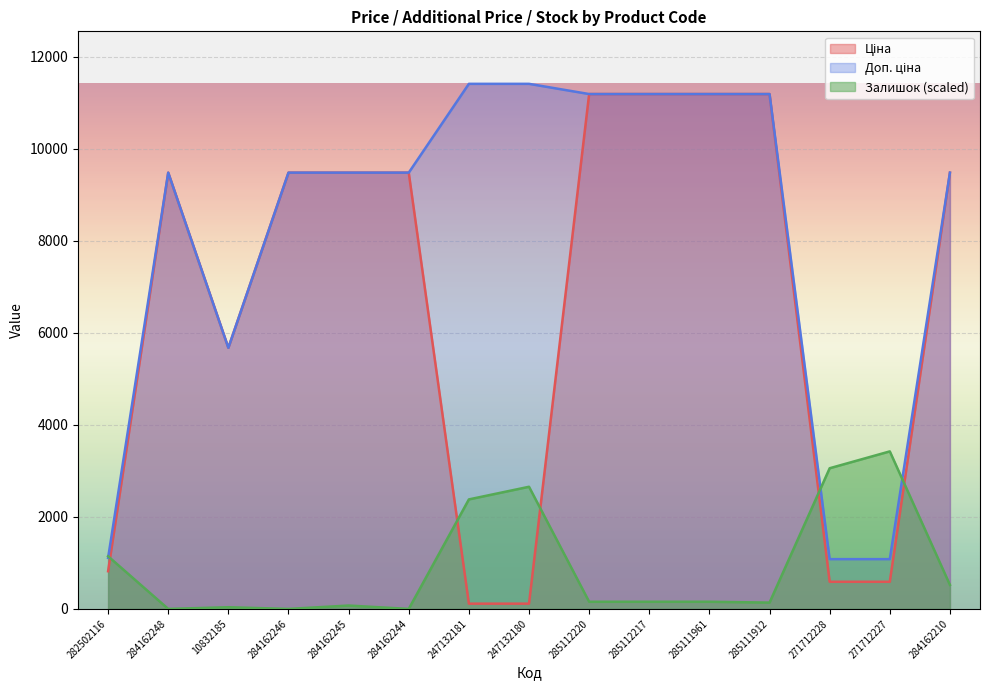

What is the average value of the Залишок series?

926.2